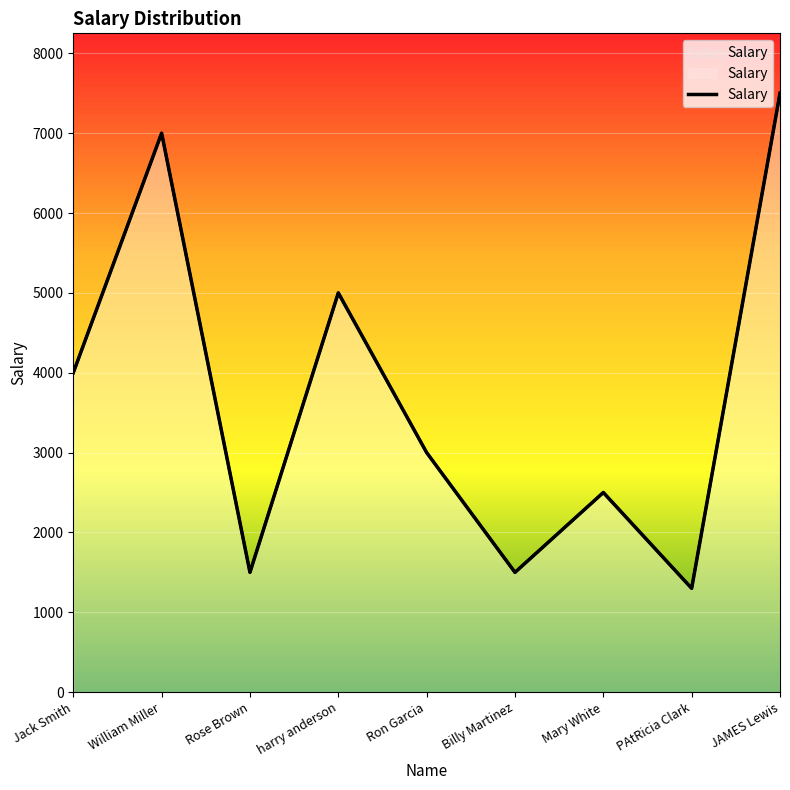

What is the label of the 3rd point from the right?

Mary White